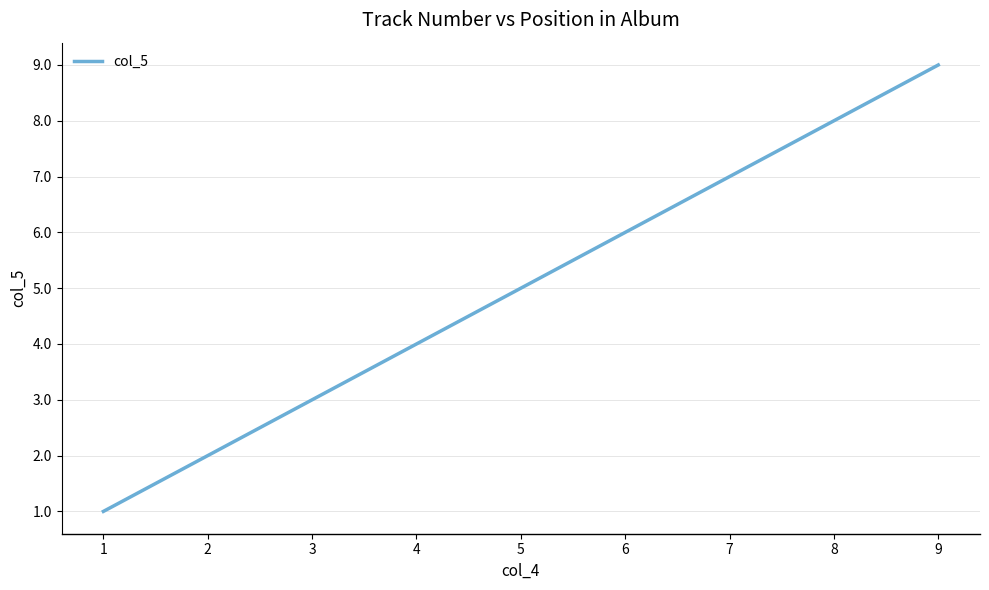

Where is the data nearest to the value 5?

5